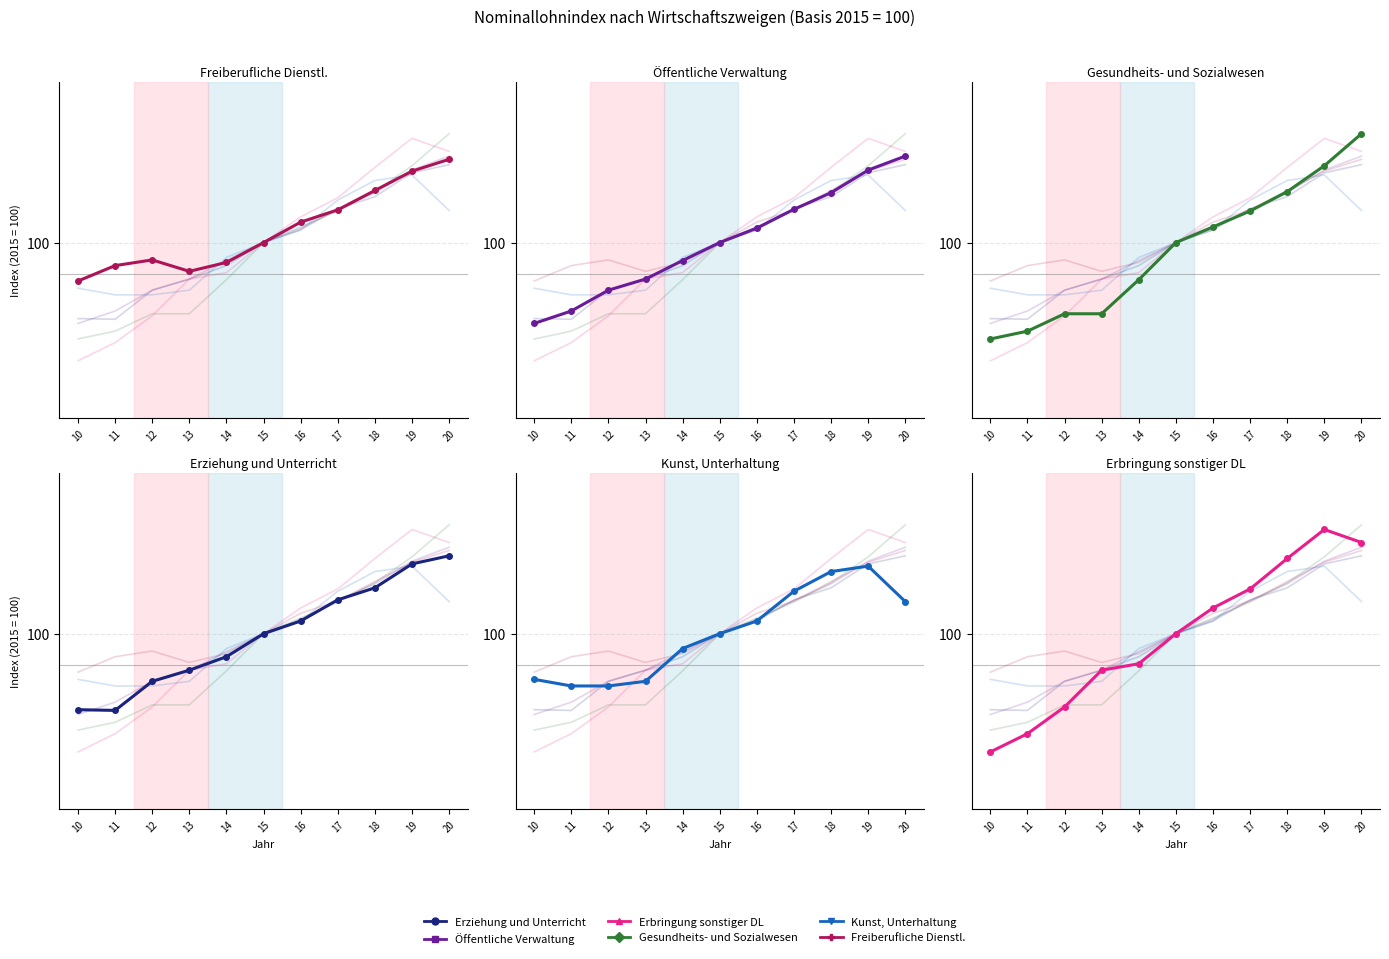

Which series has the largest range (max minus min)?

Erbringung sonstiger DL